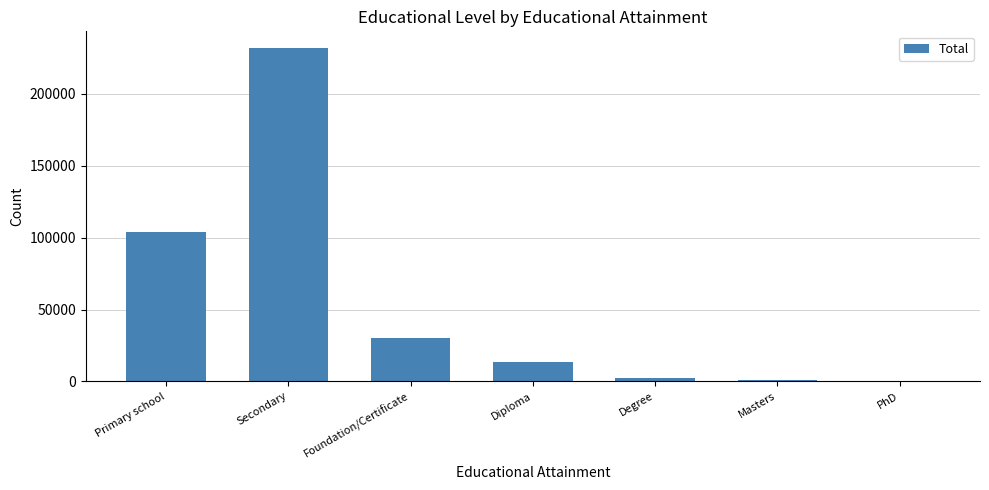

The value at Secondary is 231843. True or false?

True